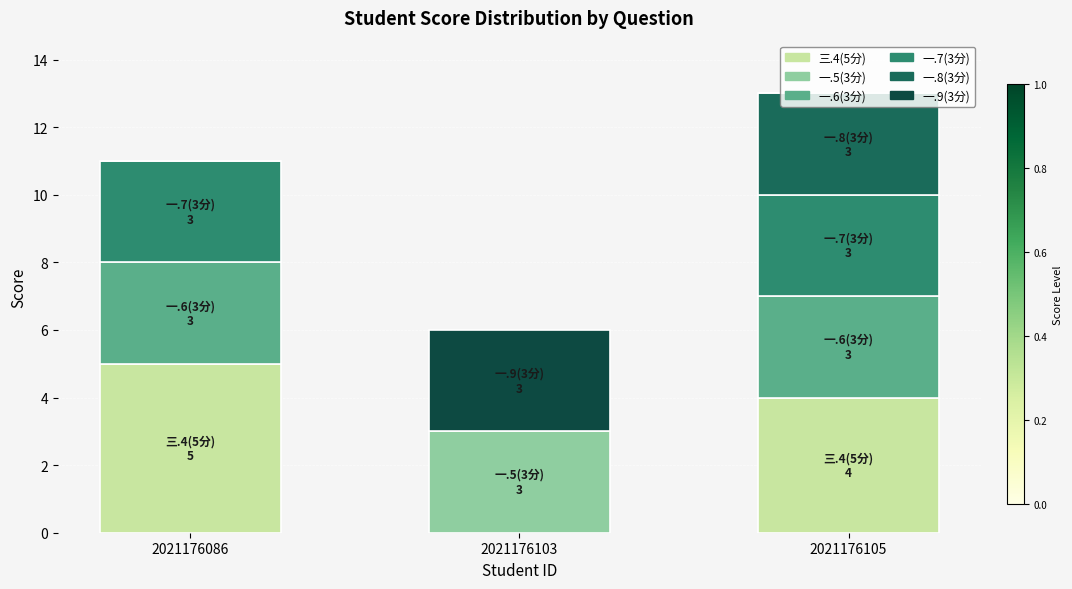

What is the total value across all series at 2021176105?

13